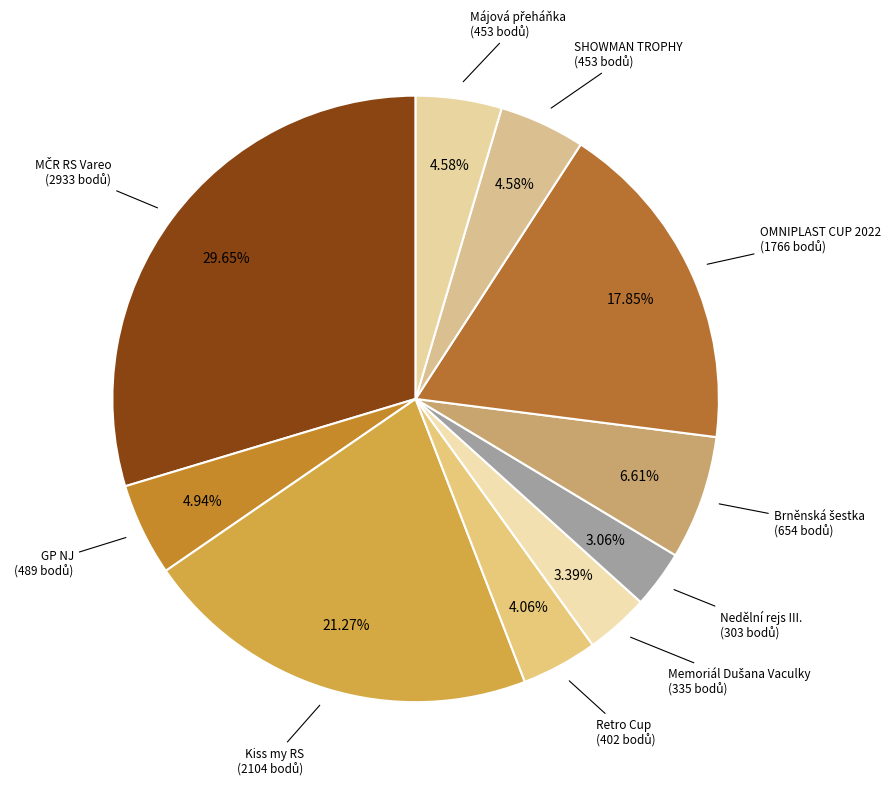

How many slices are in this pie chart?

10